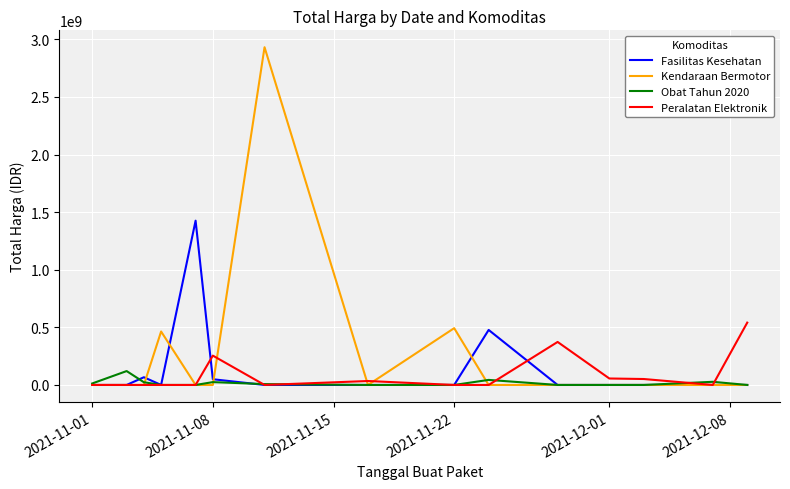

Which series has the widest spread of values?

Kendaraan Bermotor